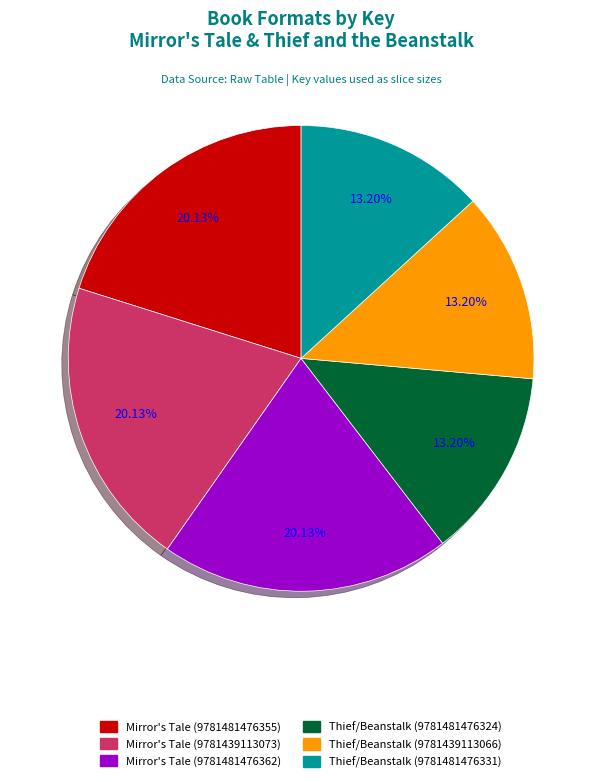

Is there any slice that represents more than half of the pie?

No